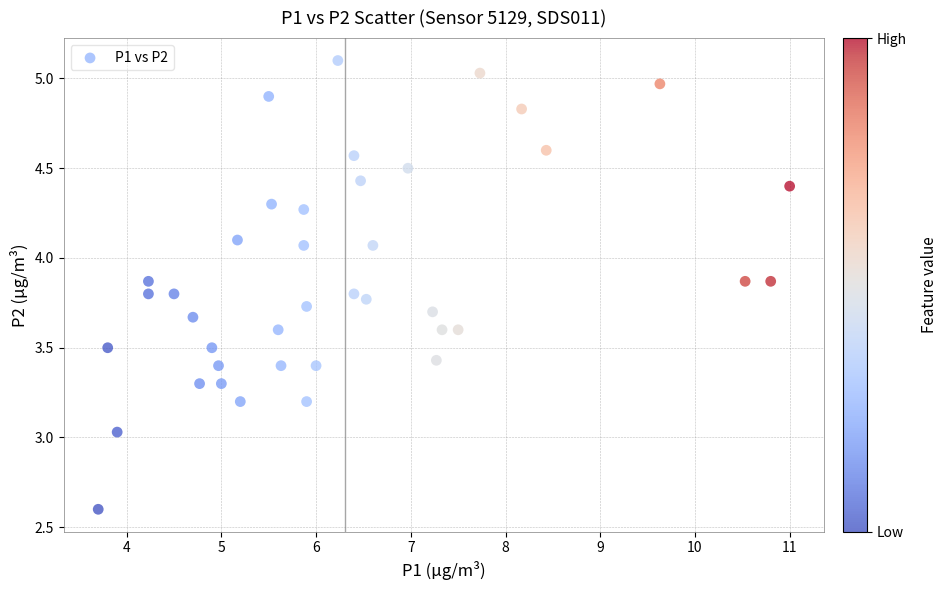

What is the range of X values (max minus min)?

7.3